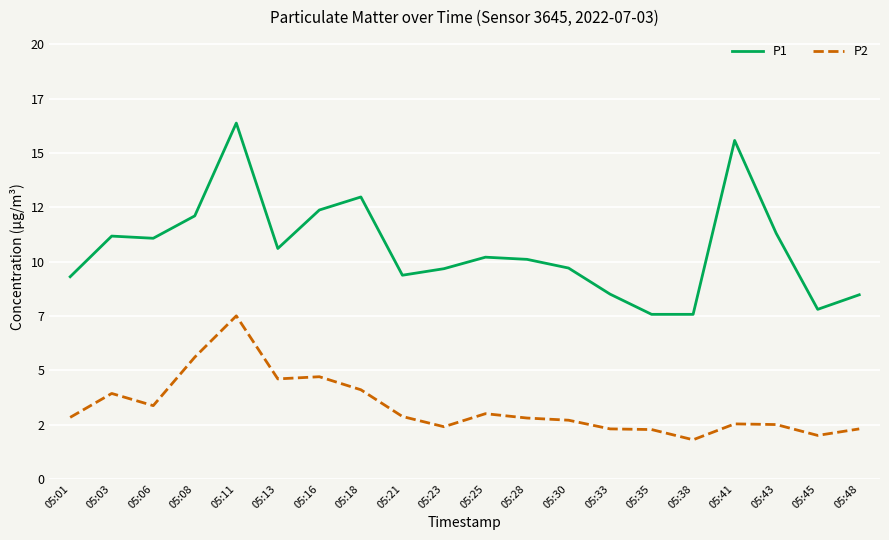

Which series has the widest spread of values?

P1